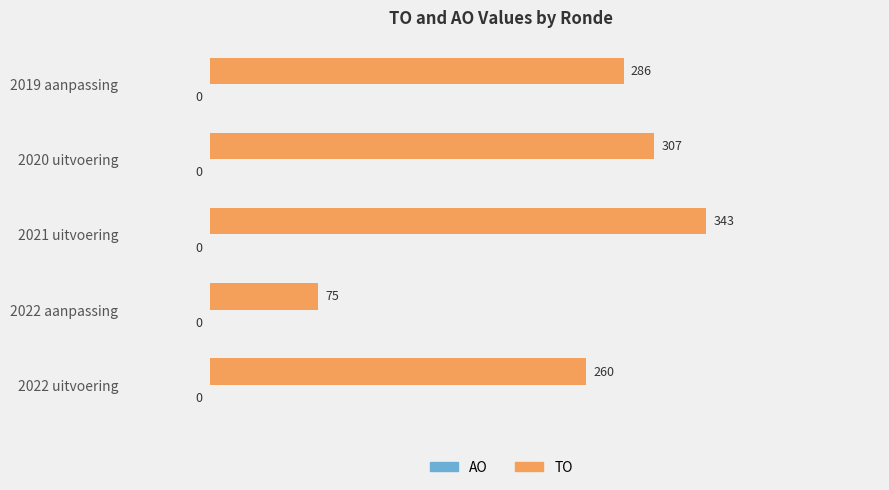

What is the sum of all values?

1271